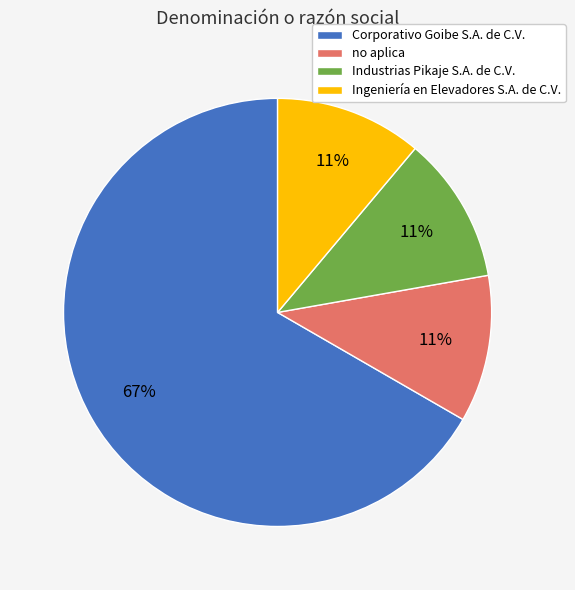

What is the largest slice in the pie chart?

Corporativo Goibe S.A. de C.V.